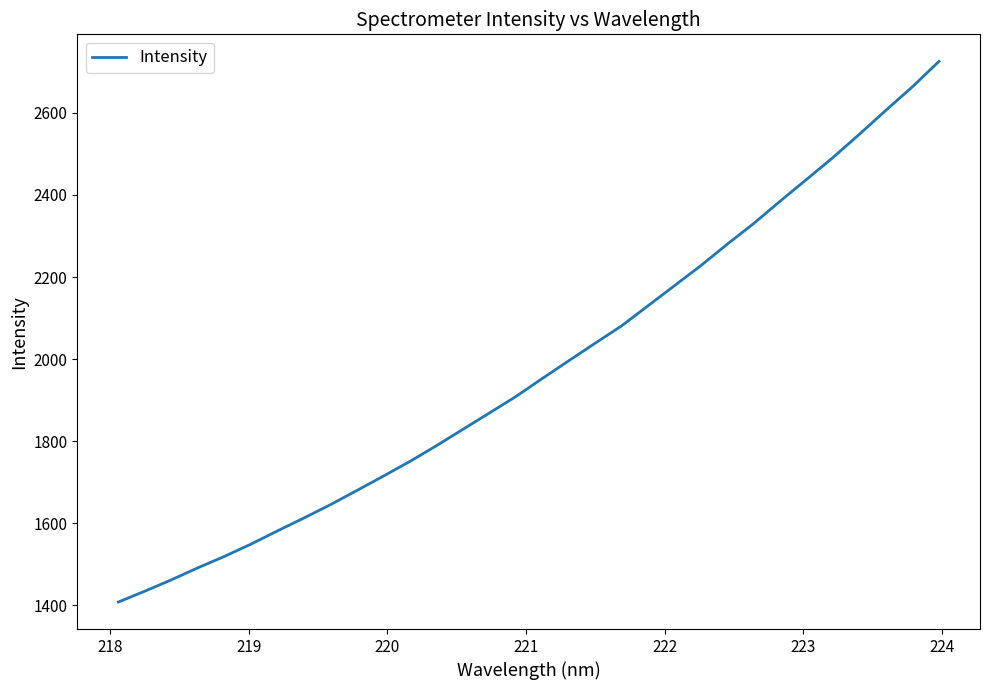

What is the difference between the maximum and minimum values?

1317.1